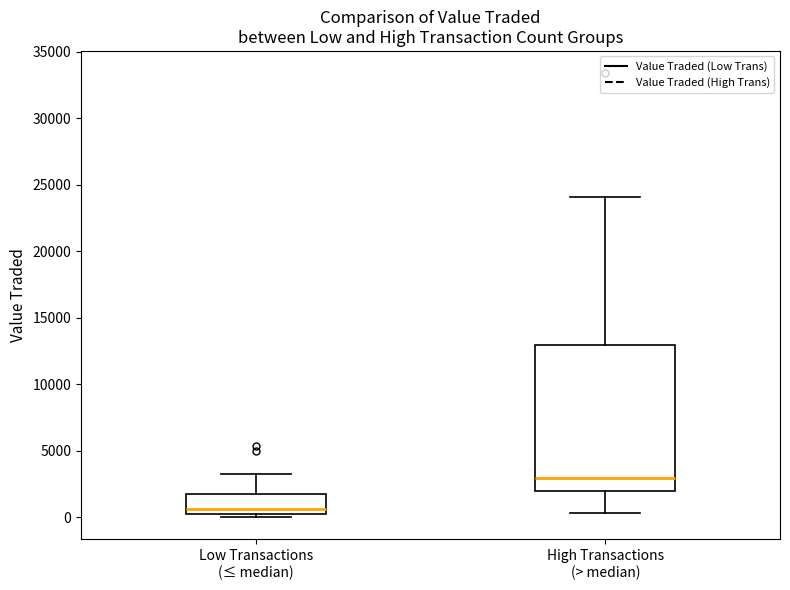

Which box is the tallest, from its lower edge to its upper edge?

High Transactions (> median)